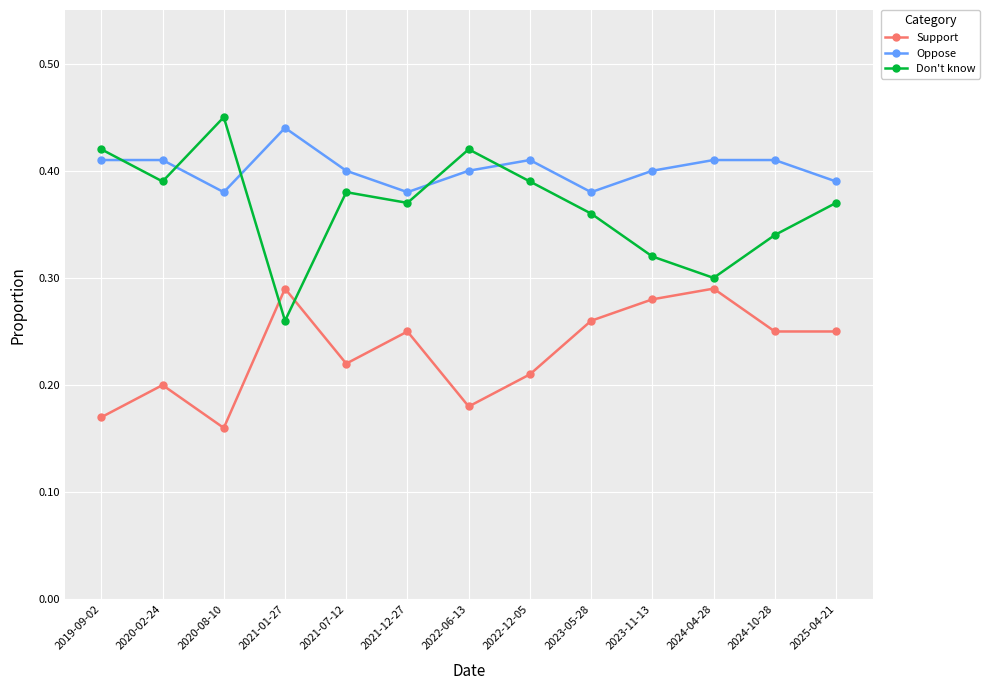

What are all the series names shown in the legend?

Support, Oppose, Don't know